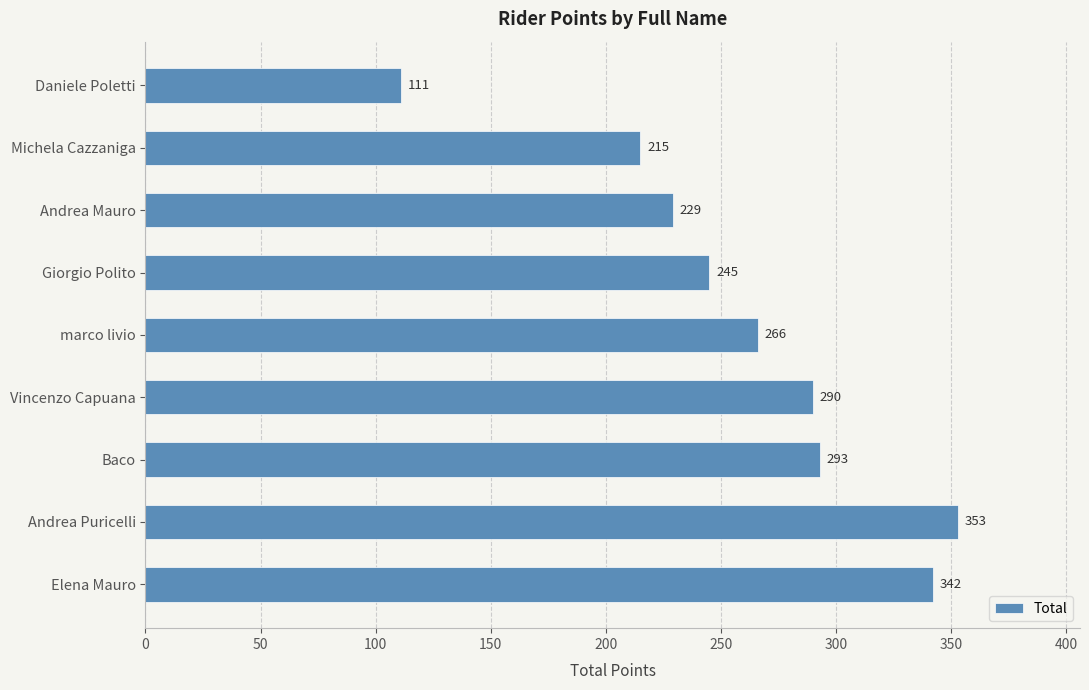

What is the change in value from Giorgio Polito to Andrea Mauro?

-16